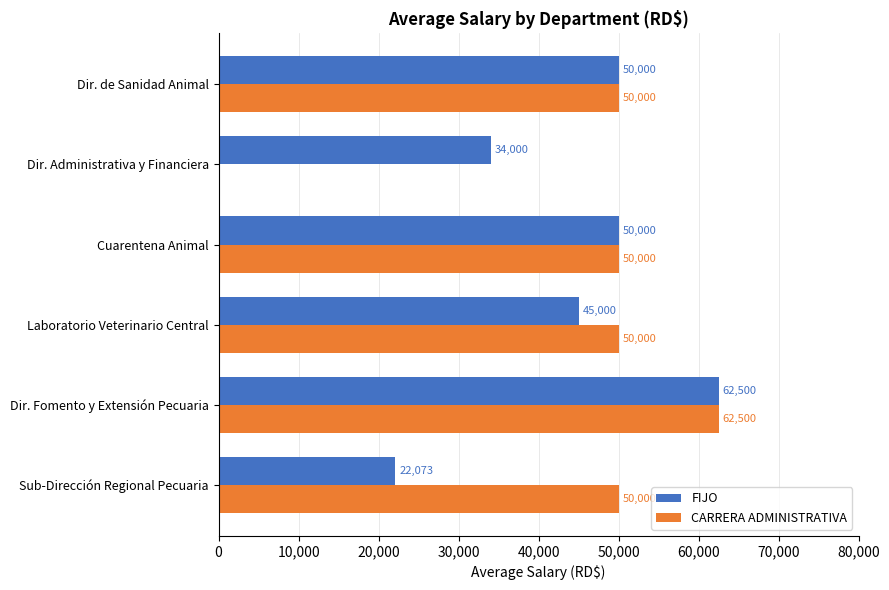

How many FIJO values are between 34000 and 50000?

4